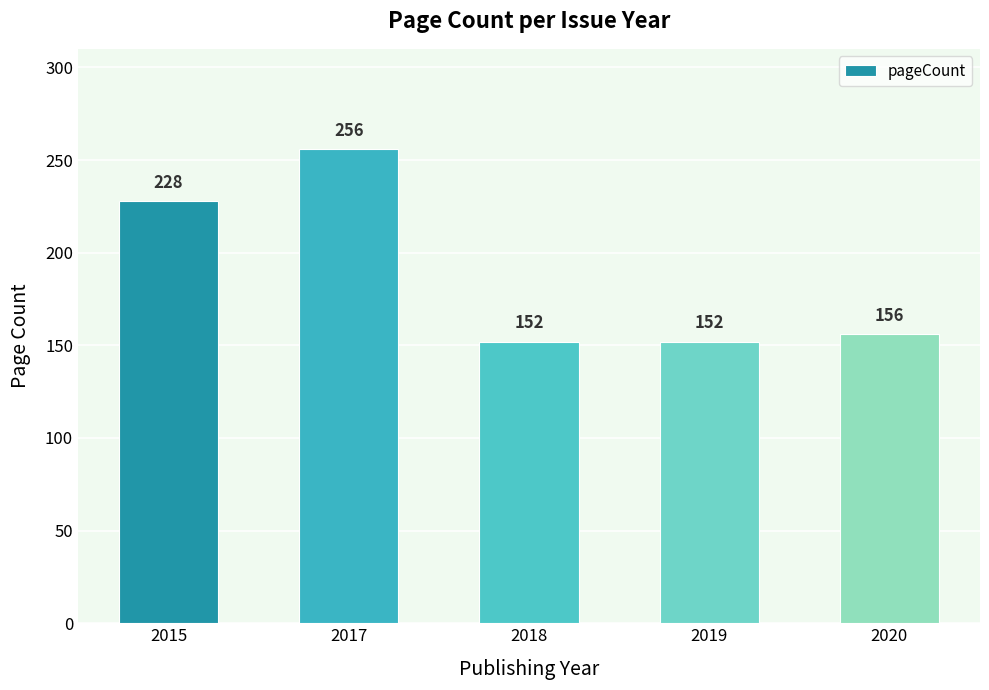

What is the minimum value shown in the chart?

152